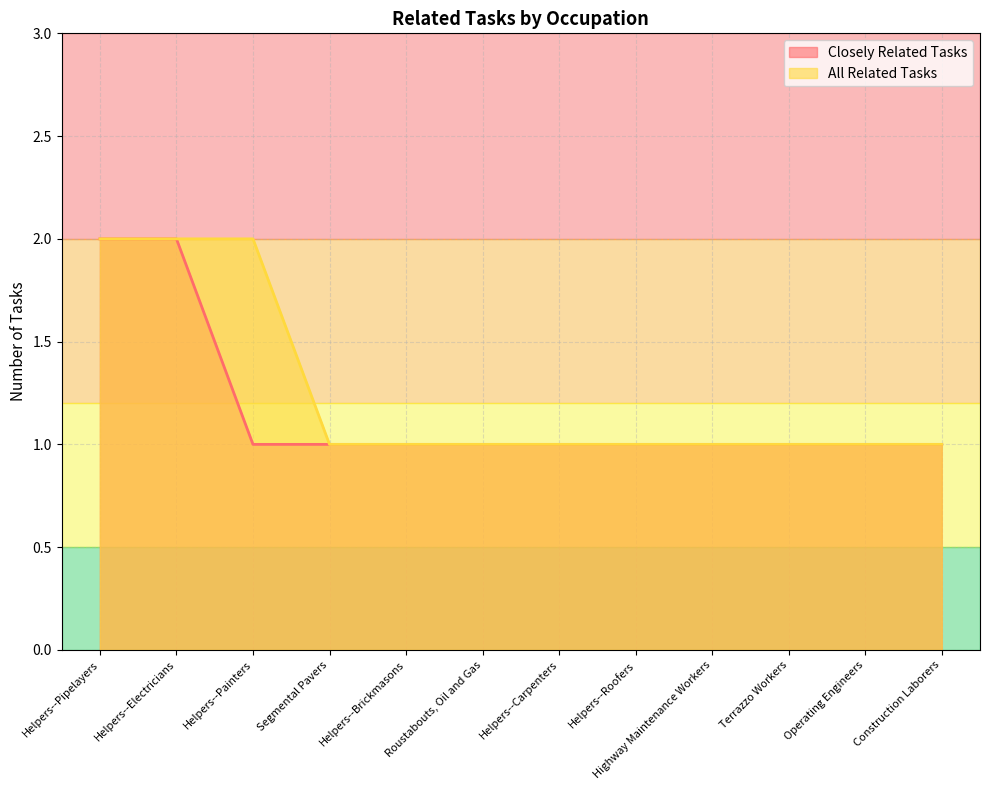

What is the value of the Closely Related Tasks point at the 12th from the left?

1